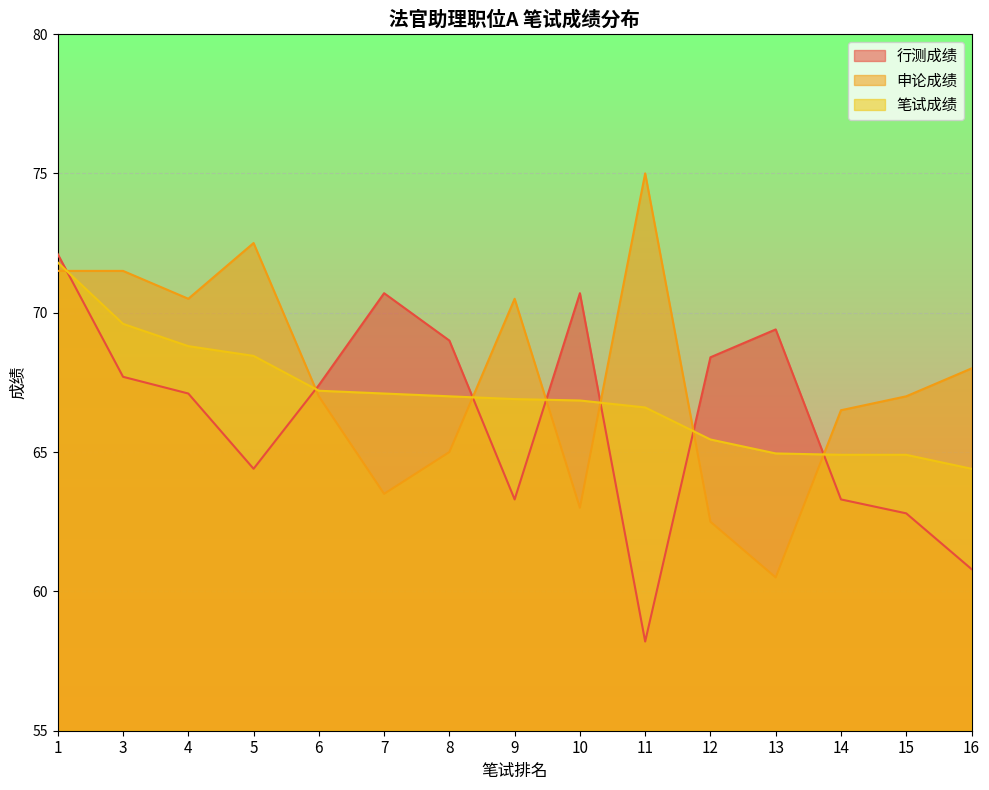

How many lines are shown in the chart?

3